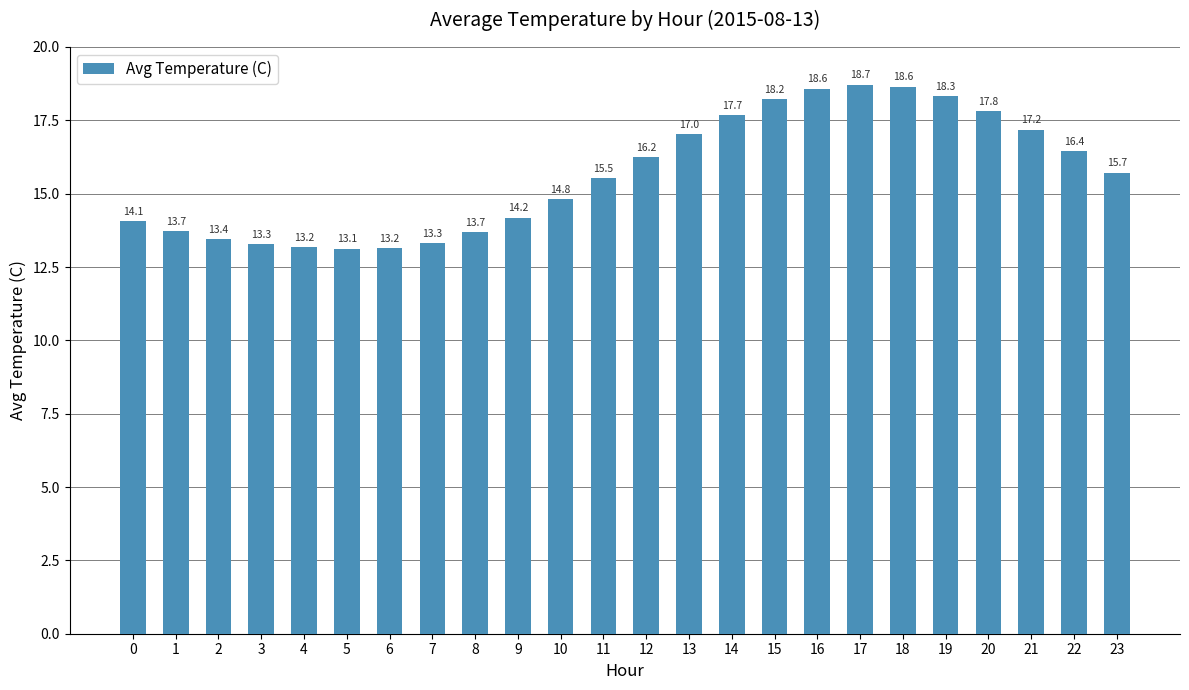

True or false: the data shows 29.6 at 20.

False